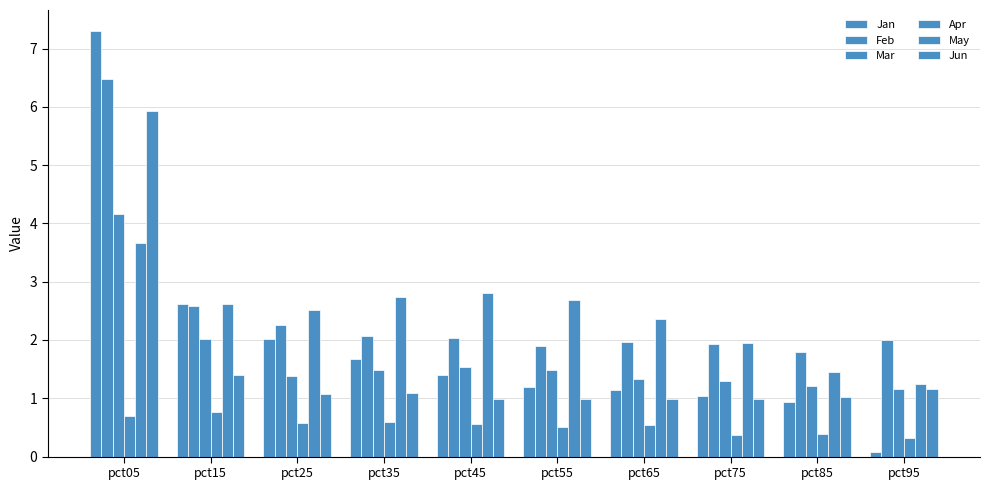

How many bars are there in each group?

6